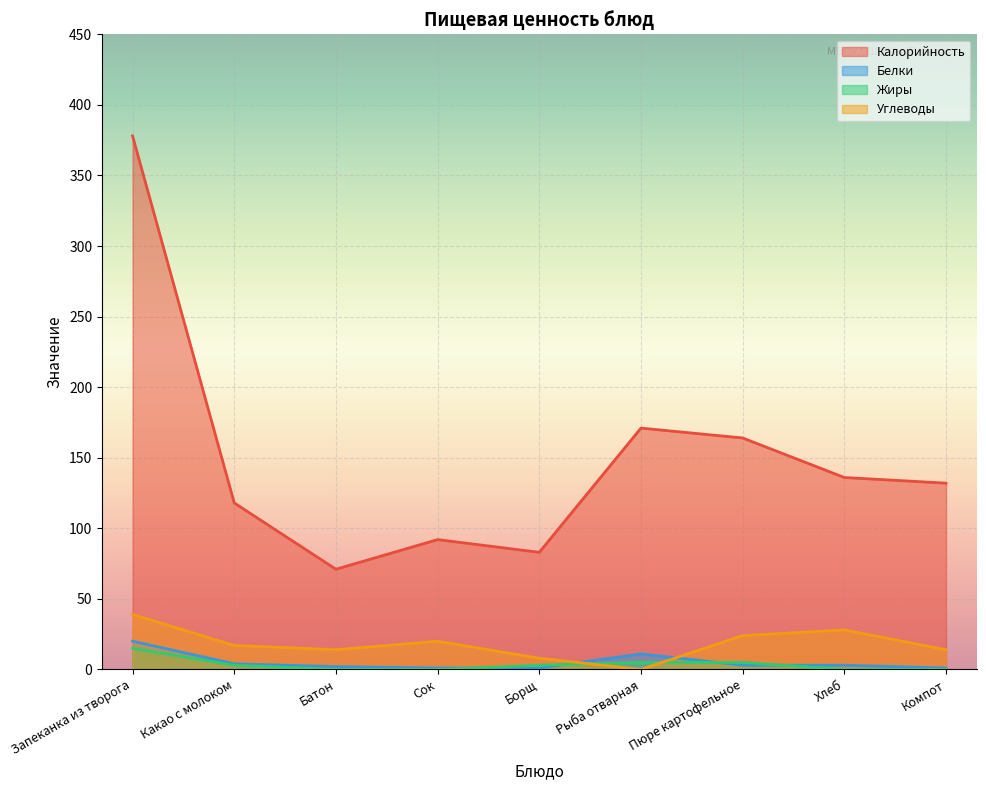

What is the spread (max minus min) of values at Батон?

71